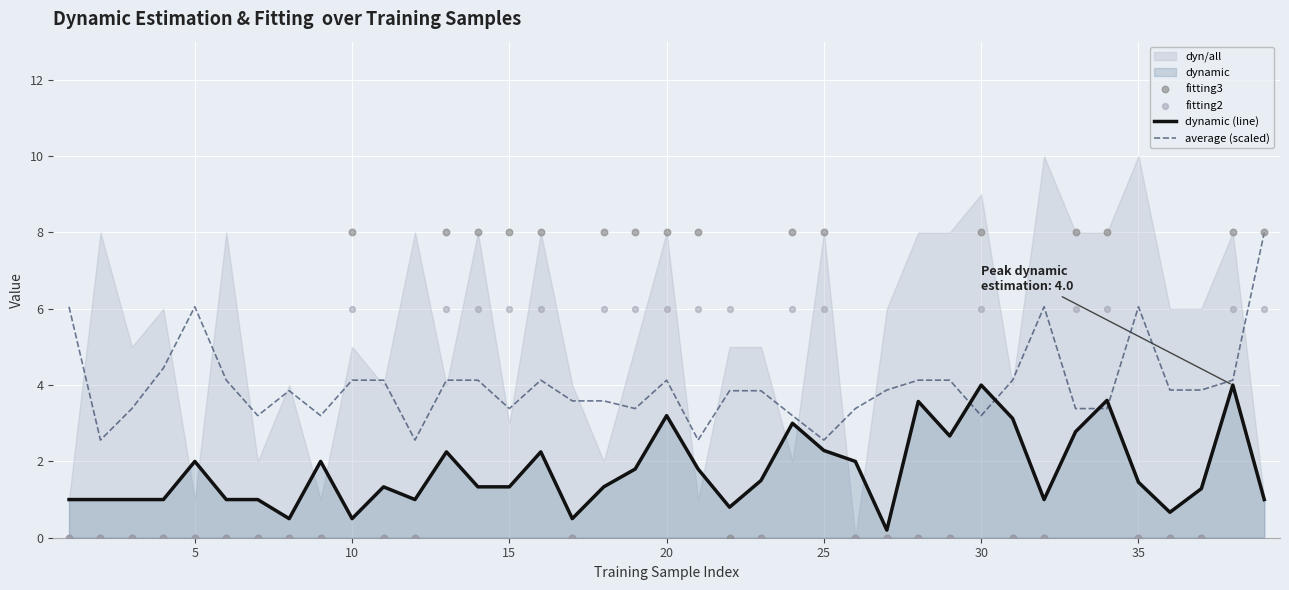

Which series reaches the minimum Y coordinate?

fitting3